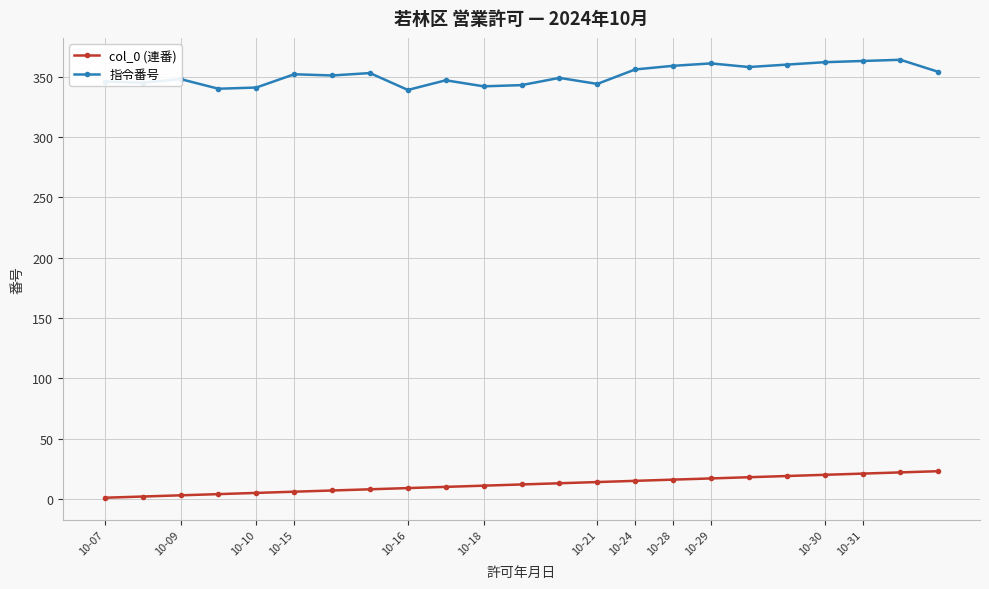

Which series has the largest total across all categories?

指令番号